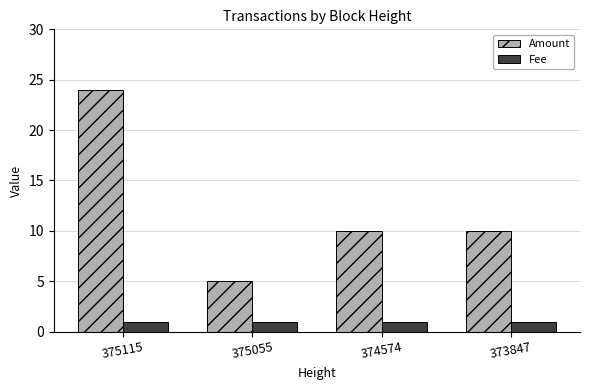

Reading left to right, what are all the values shown in this chart?

Amount: 375115=24	375055=5	374574=10	373847=10
Fee: 375115=1	375055=1	374574=1	373847=1